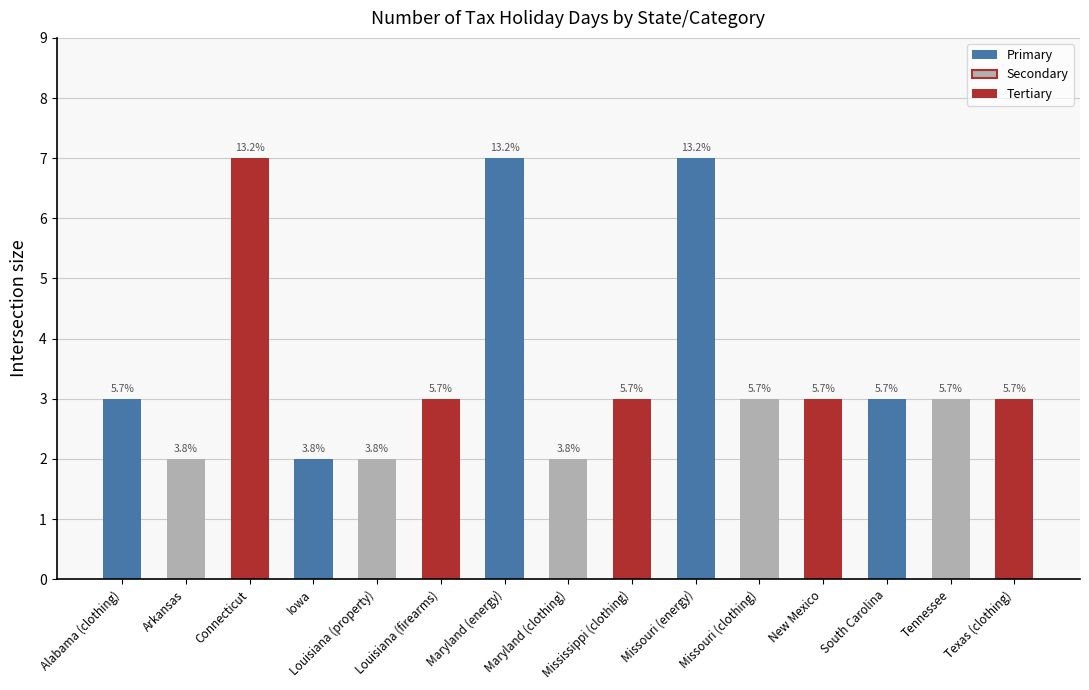

Are the bars grouped side by side (vs. stacked)?

No